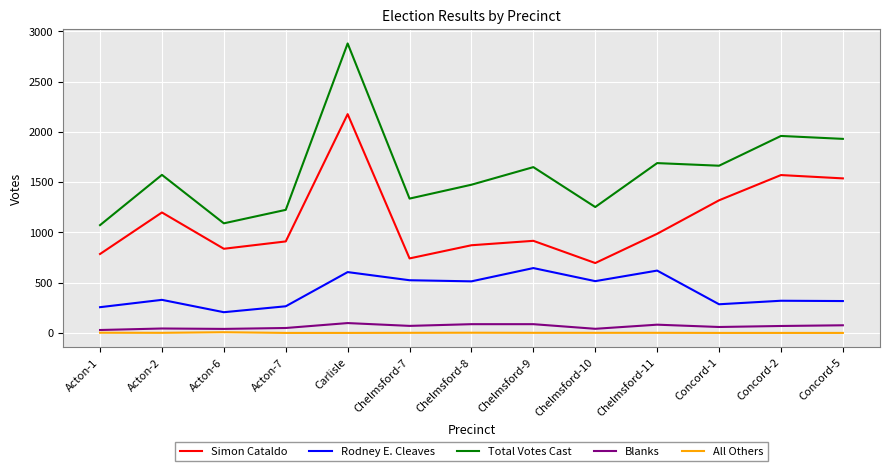

Count the number of data series in this chart.

5